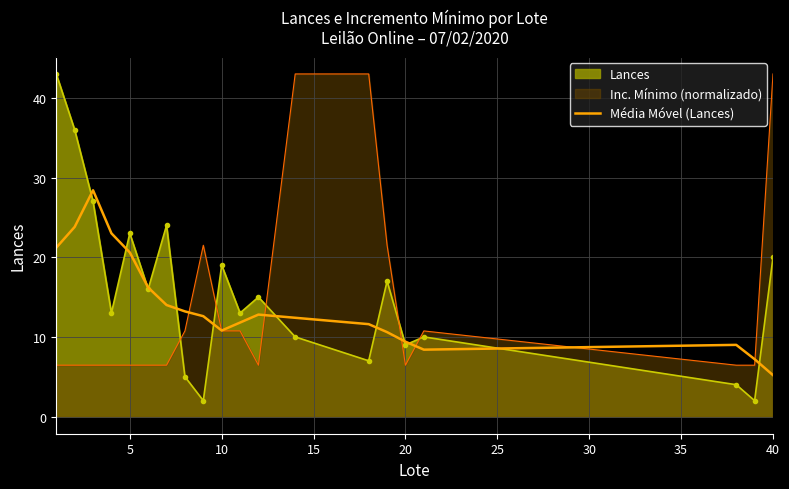

What is the minimum value shown in the chart?

2.0